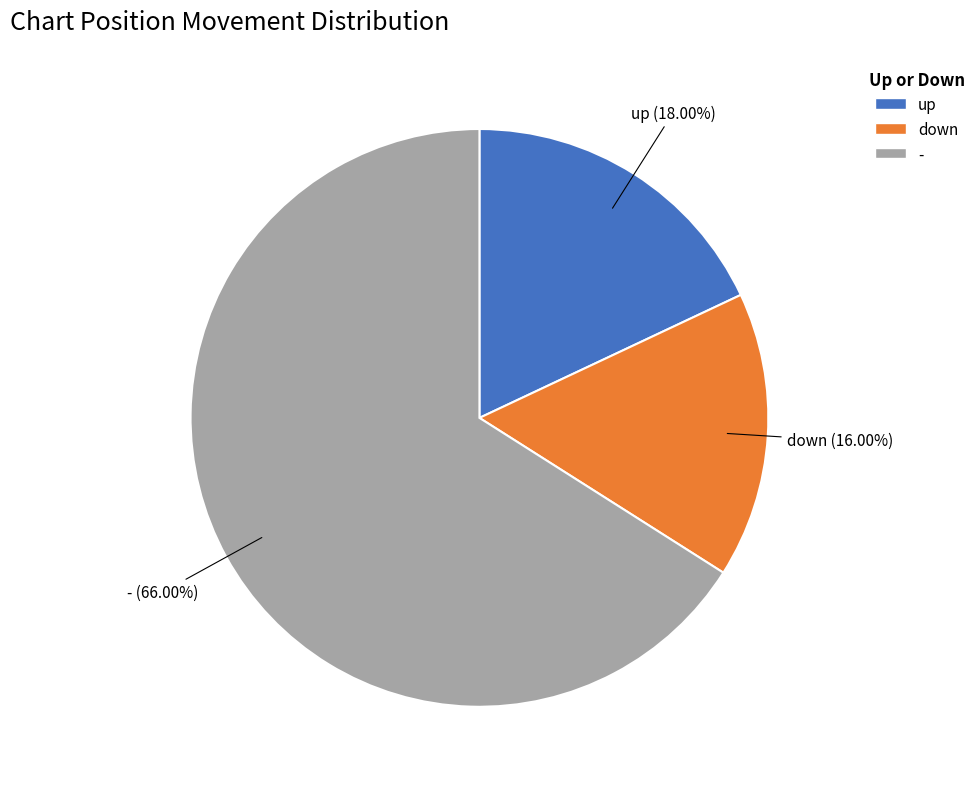

Which category has the biggest portion of the pie?

-